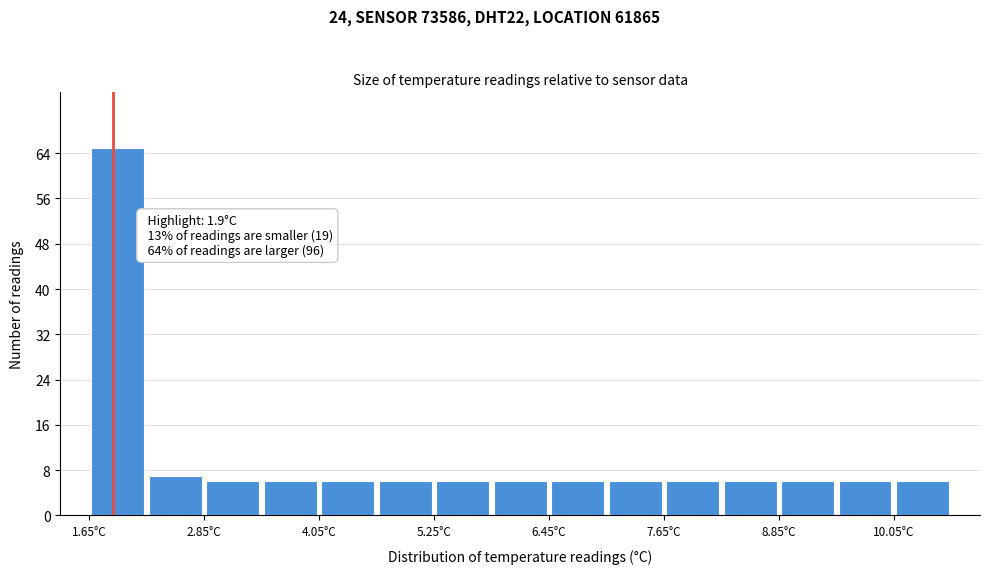

Read against the x-axis, roughly where is the centre of the tallest bar?

2.0